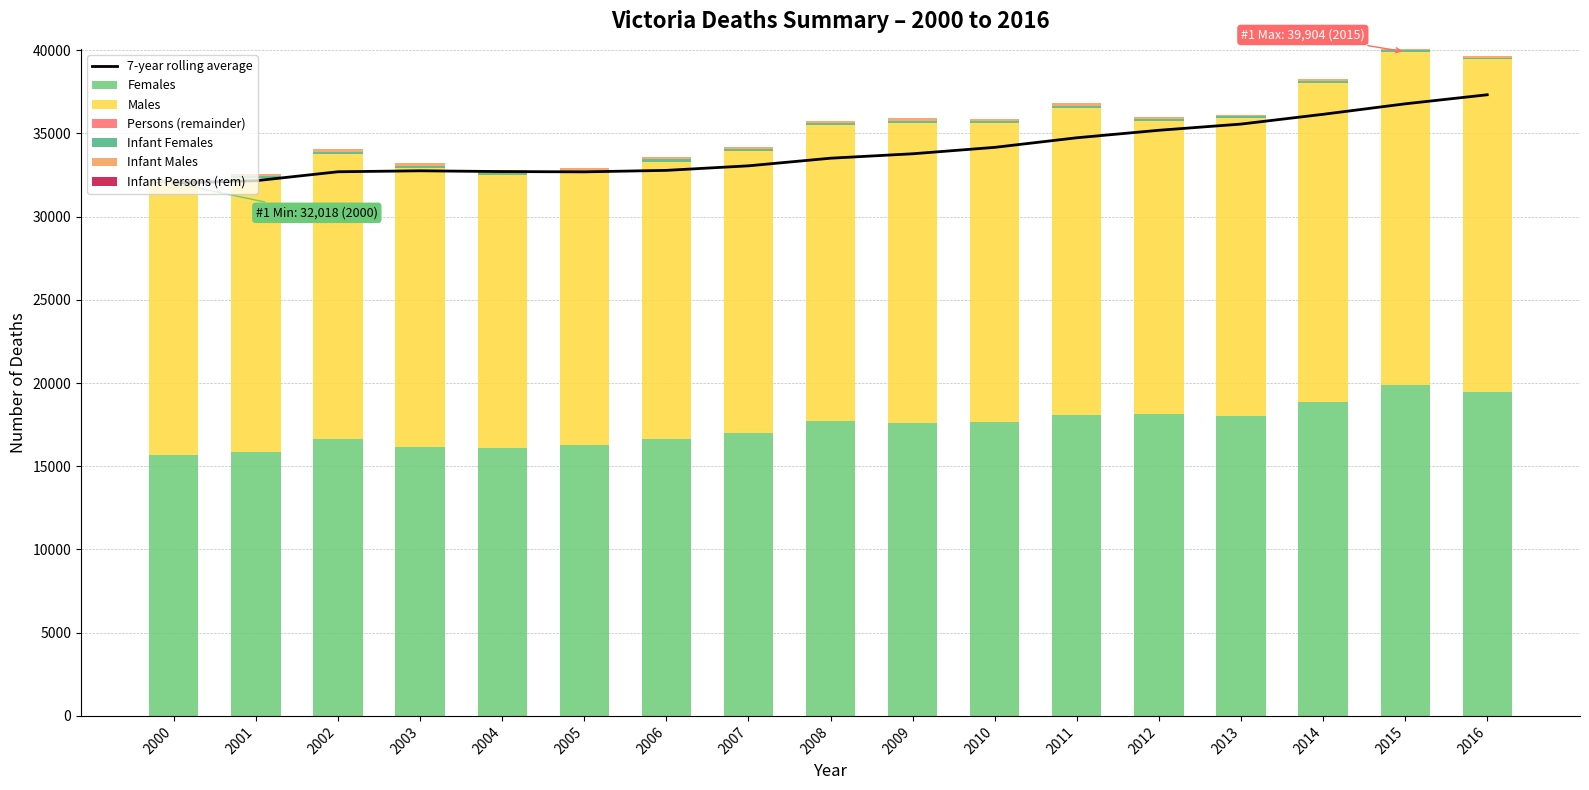

Reading left to right, what are all the values shown in this chart?

Males: 16368	16437	17158	16754	16438	16349	16685	16938	17798	18065	17935	18471	17643	17886	19190	20034	19974
Females: 15650	15858	16614	16171	16084	16256	16626	16992	17699	17575	17688	18081	18117	18030	18852	19870	19476
Infant Males: 150	166	180	187	156	173	158	143	151	156	133	150	122	111	103	92	122
Infant Females: 118	118	125	122	126	148	125	127	113	122	97	101	97	105	106	85	98